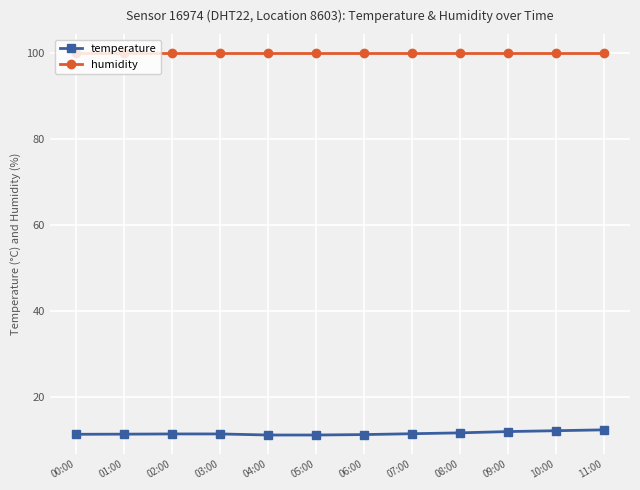

What is the sum of all humidity values?

1198.8